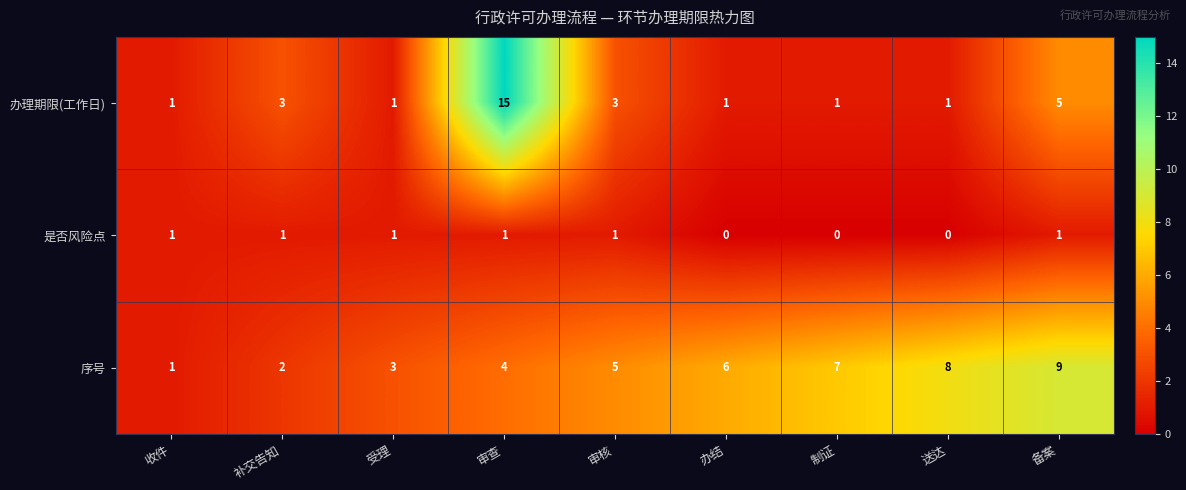

Rank the series by their average value, from lowest to highest.

是否风险点, 办理期限(工作日), 序号